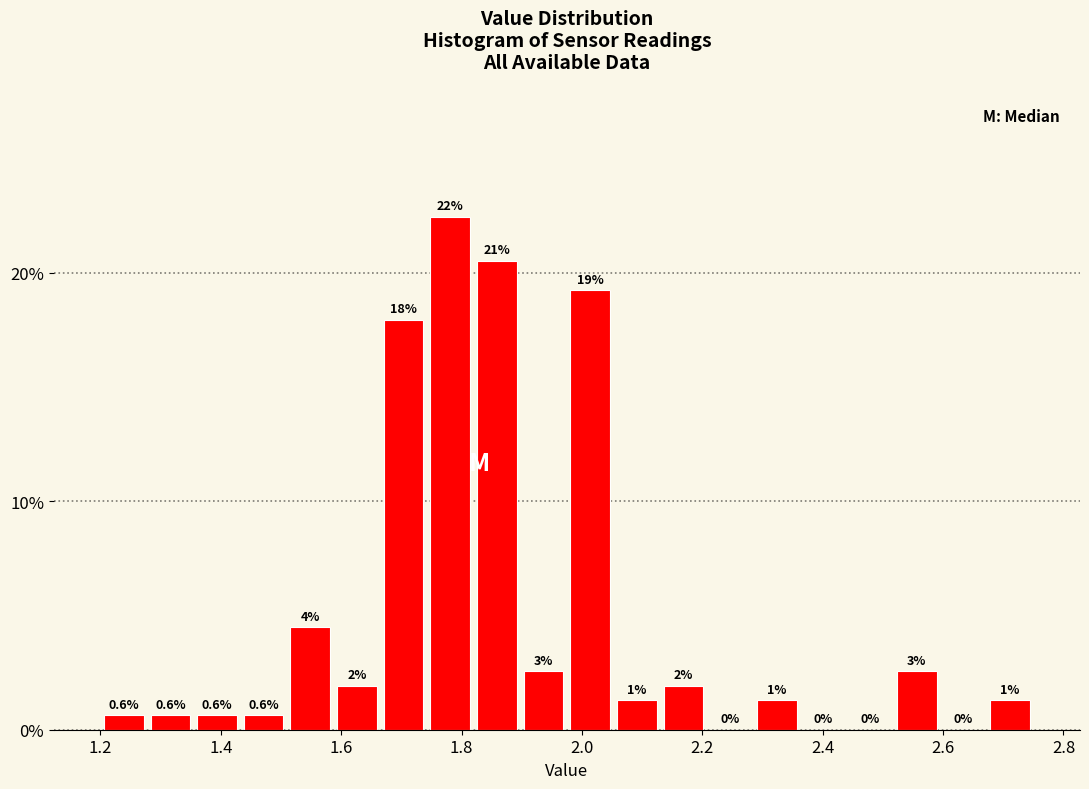

Read against the x-axis, roughly where is the centre of the tallest bar?

1.78